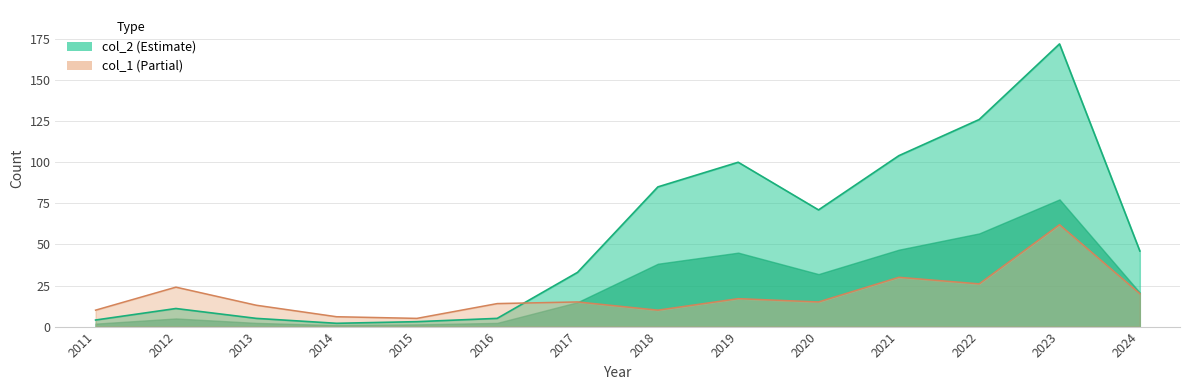

What are all the series names shown in the legend?

col_2, col_1